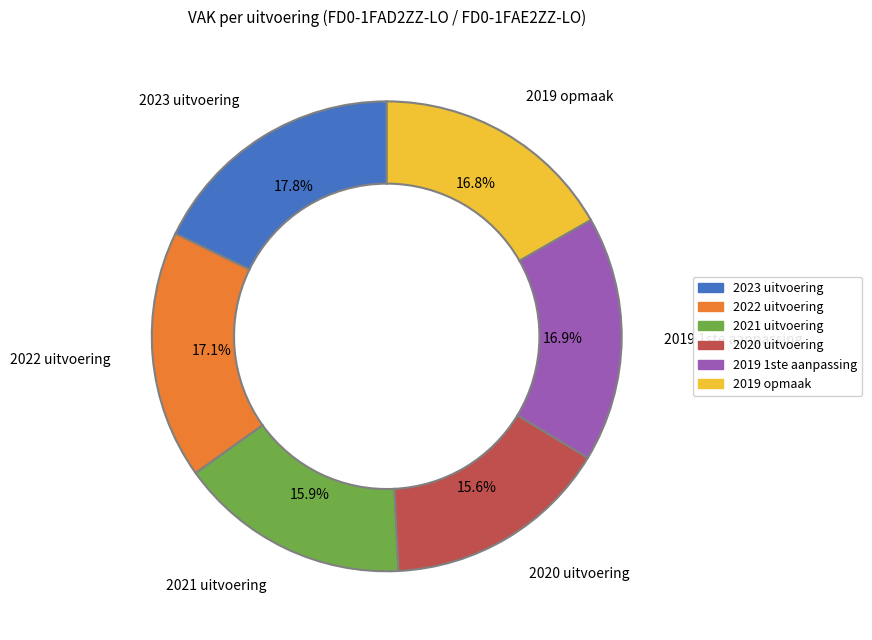

What portion of the pie excludes 2023 uitvoering?

82.2%